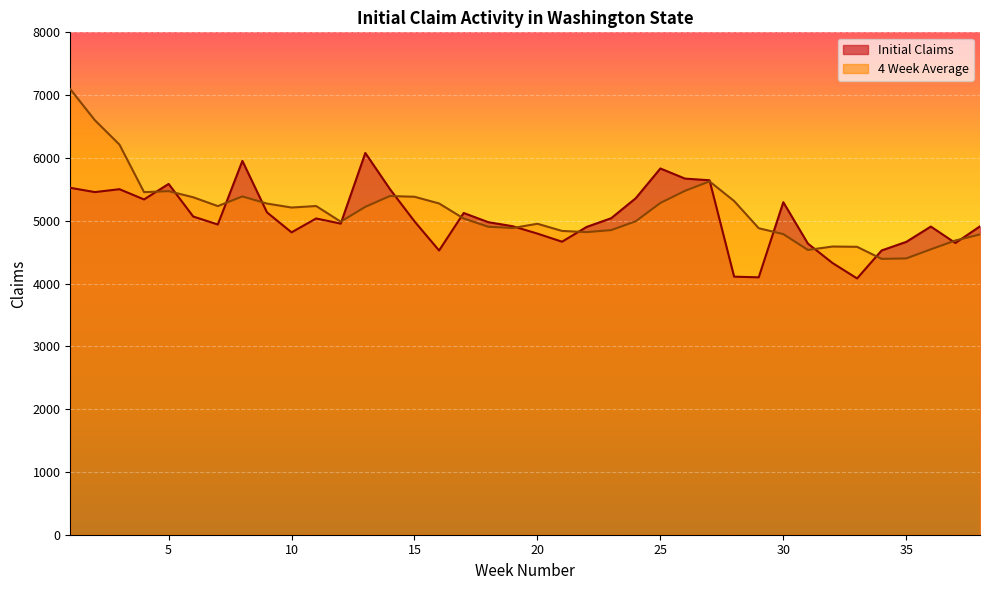

How many lines are shown in the chart?

2